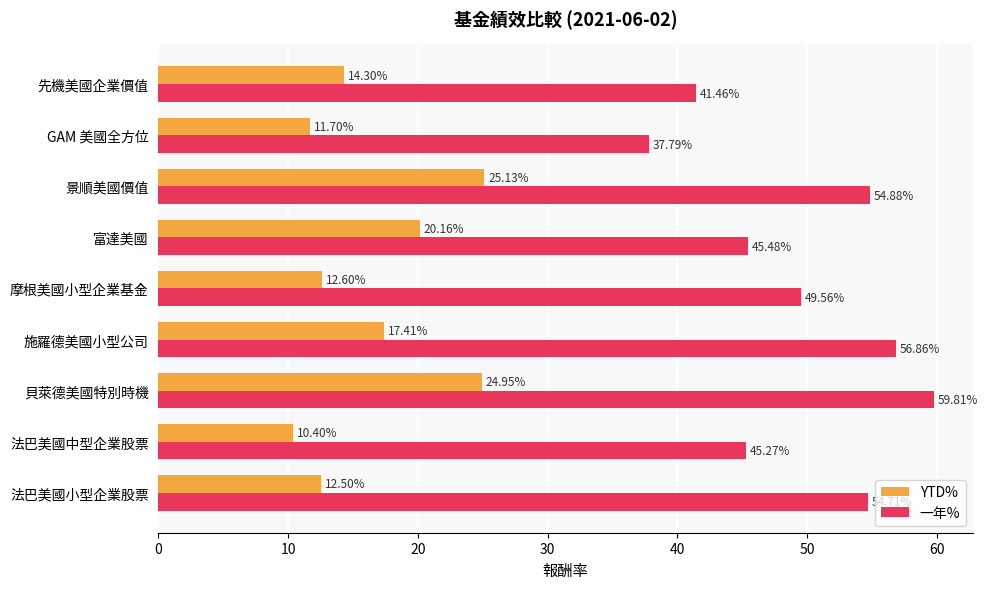

Where is 一年% nearest to the value 48?

摩根美國小型企業基金